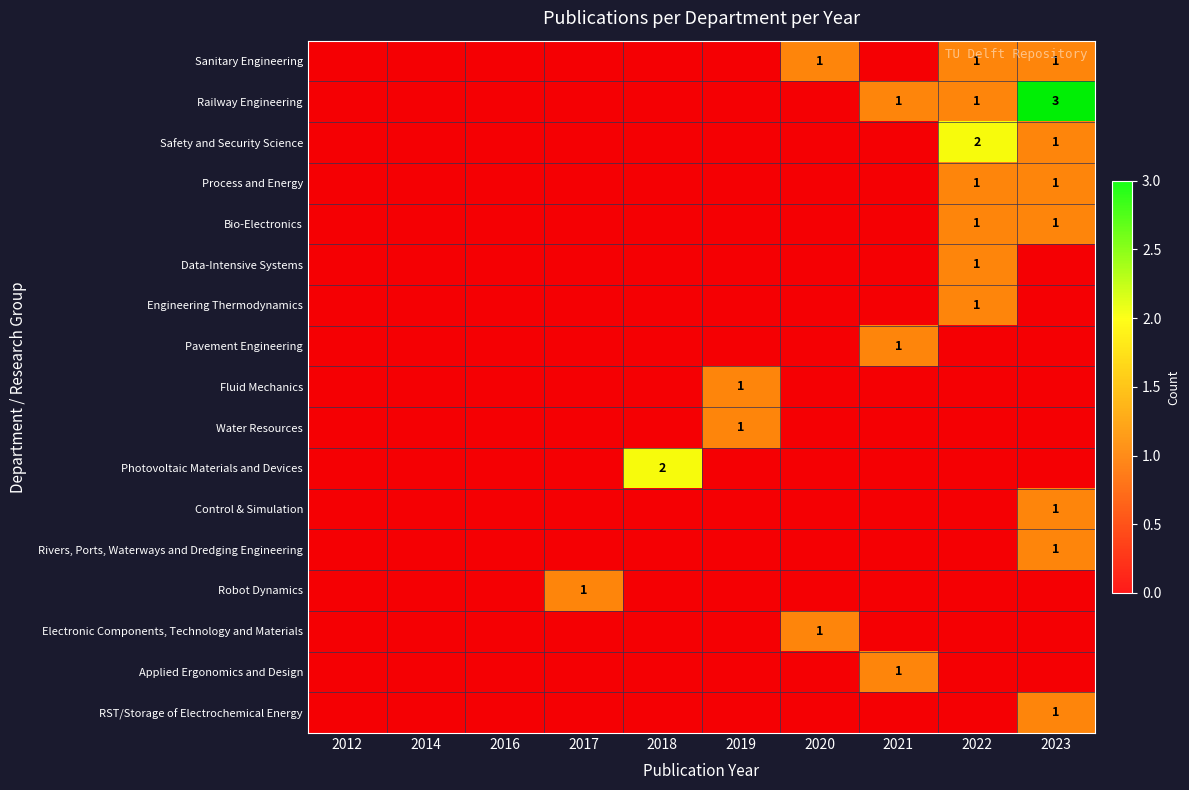

How many positive values does the Fluid Mechanics series have?

1